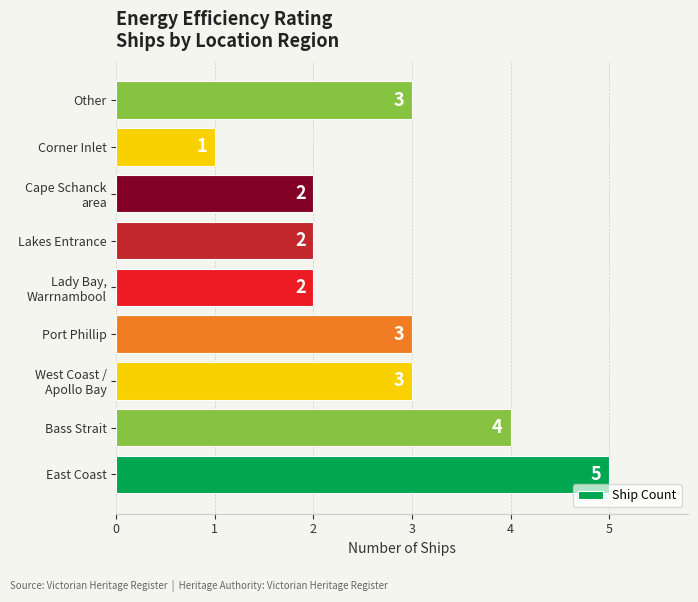

What is the maximum value shown in the chart?

5